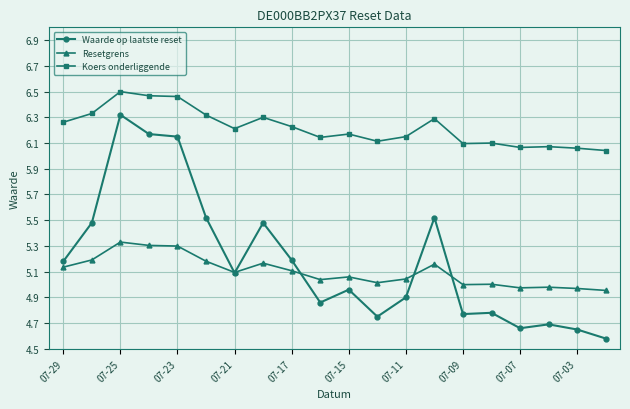

How many distinct data groups are displayed?

3